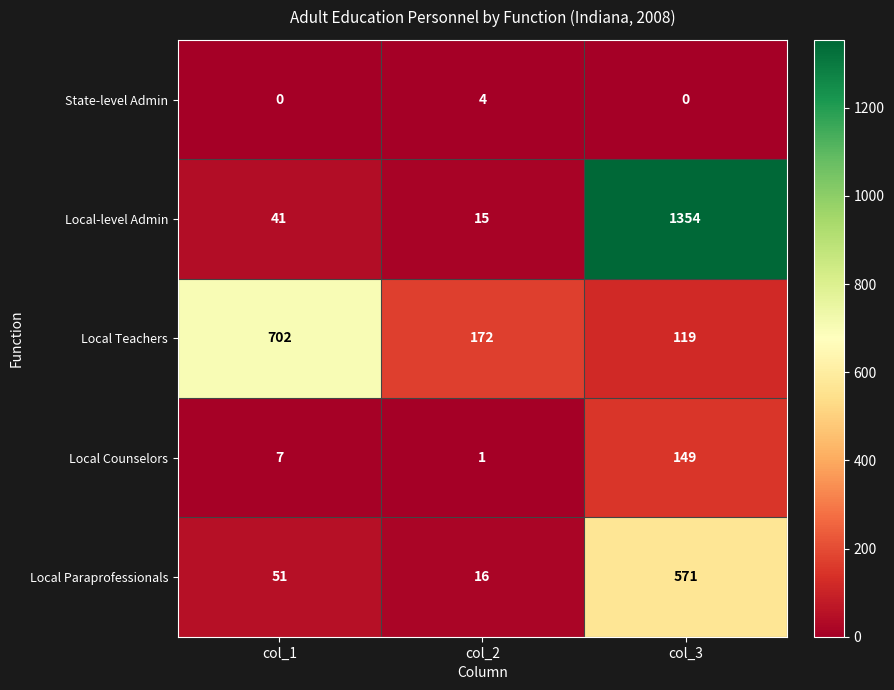

What is the sum of the Local Paraprofessionals values at col_1 and col_3?

622